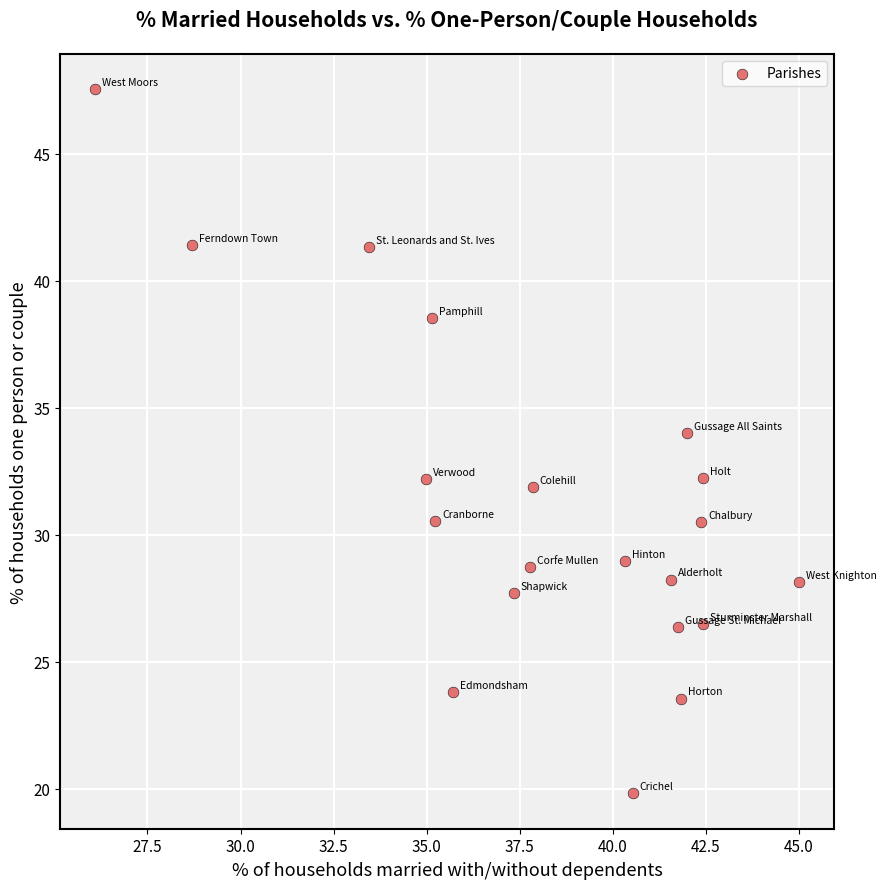

What is the range of X values (max minus min)?

18.9